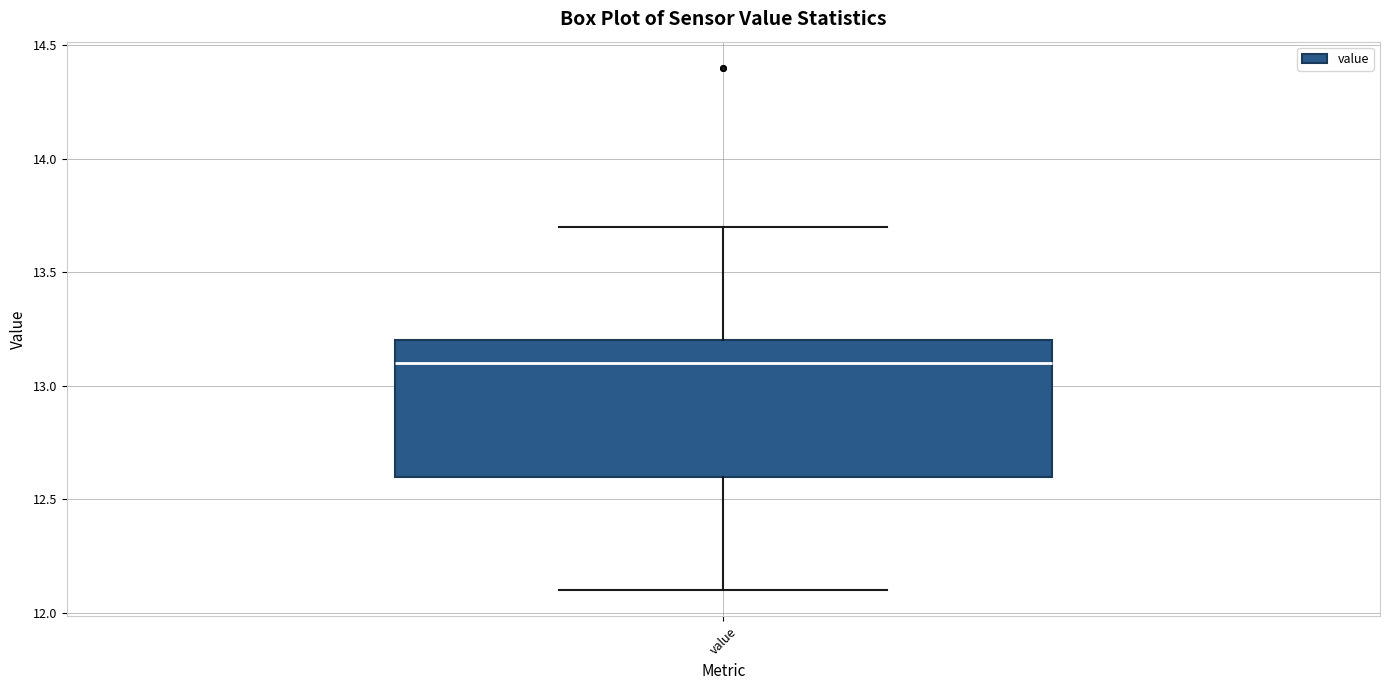

Read this box plot against the y-axis: the position of the median line, the range covered by the box, and the ends of both whiskers. The values are not printed on the chart, so give them approximately, as read against the axis.

median 13.1, box 12.6 to 13.2, whiskers 12.1 to 13.7